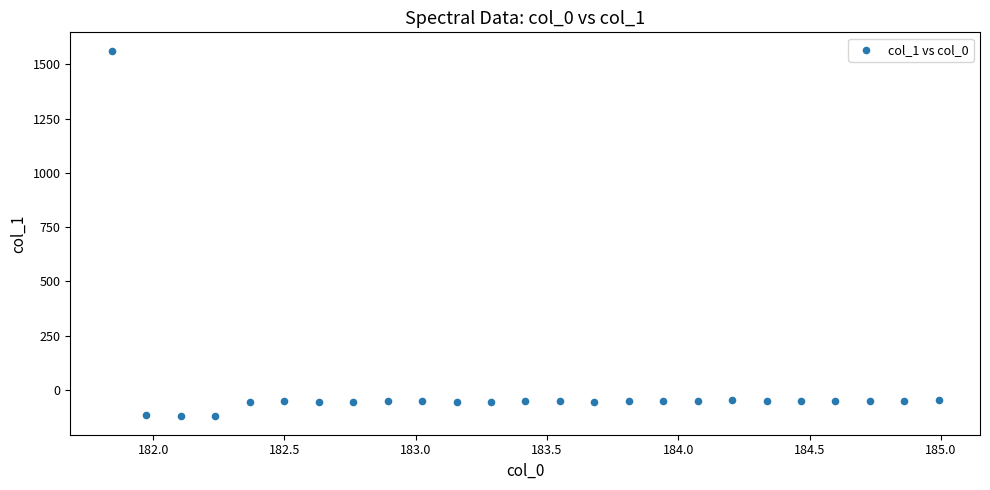

What is the range of Y values (max minus min)?

1685.4